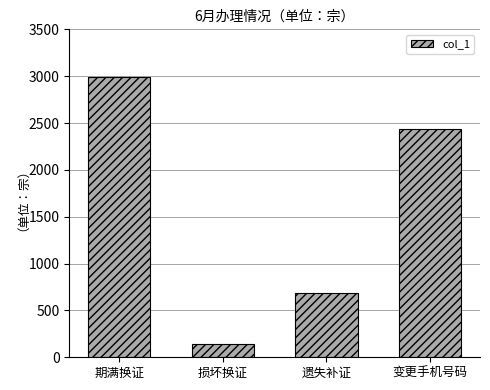

Reading left to right, what are all the values shown in this chart?

期满换证=2986	损坏换证=138	遗失补证=691	变更手机号码=2435